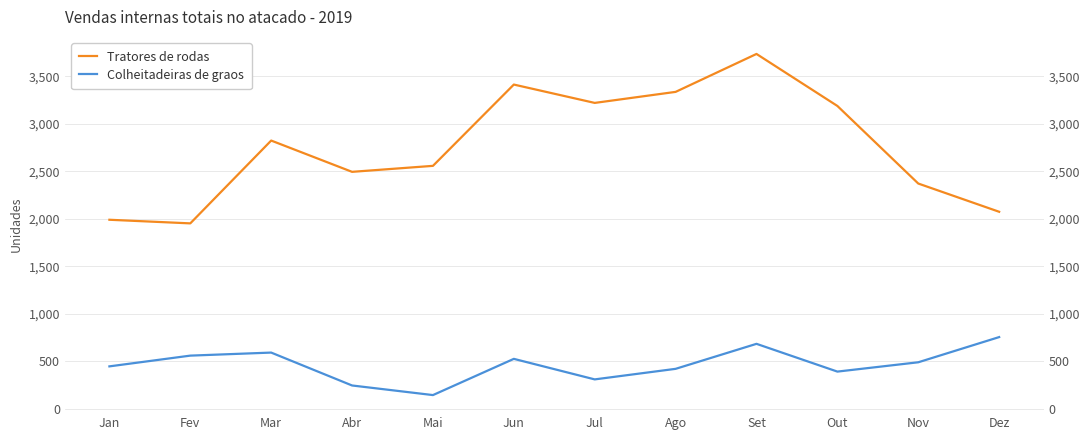

True or false: Colheitadeiras de graos has more than 0 points higher than both neighbors.

True